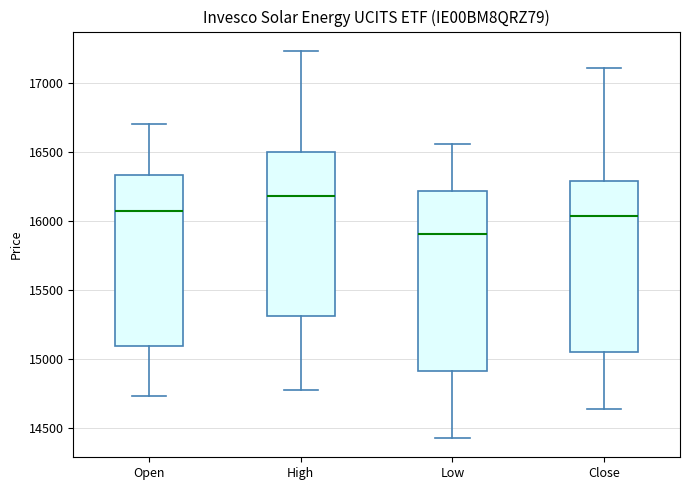

Which box's median line is the lowest?

Low